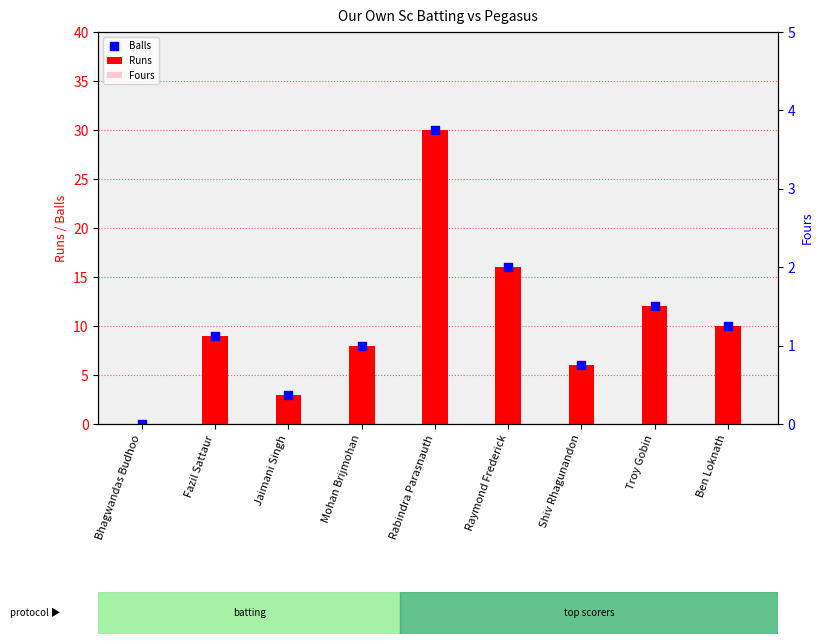

What is the total value across all series at Ben Loknath?

20